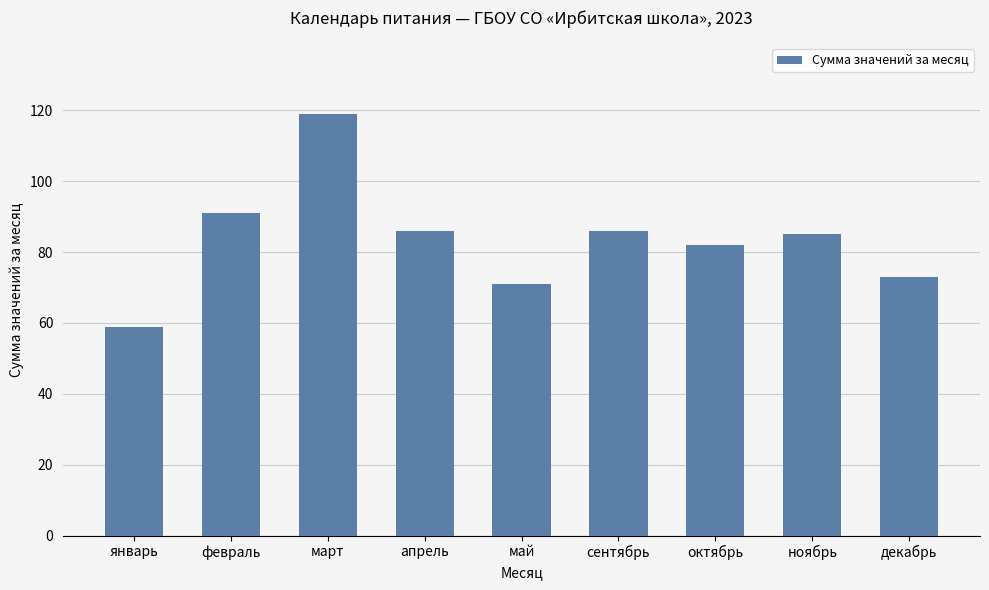

What is the smallest value displayed?

59